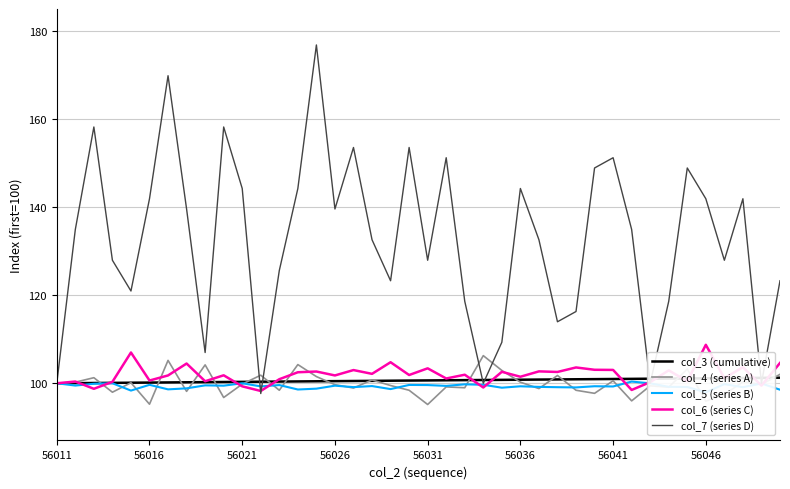

What is the minimum value for col_3 (cumulative)?

100.0